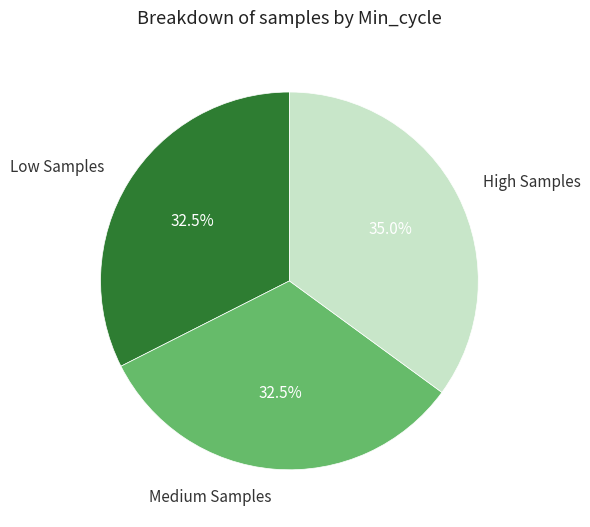

Is there a majority slice in this chart?

No